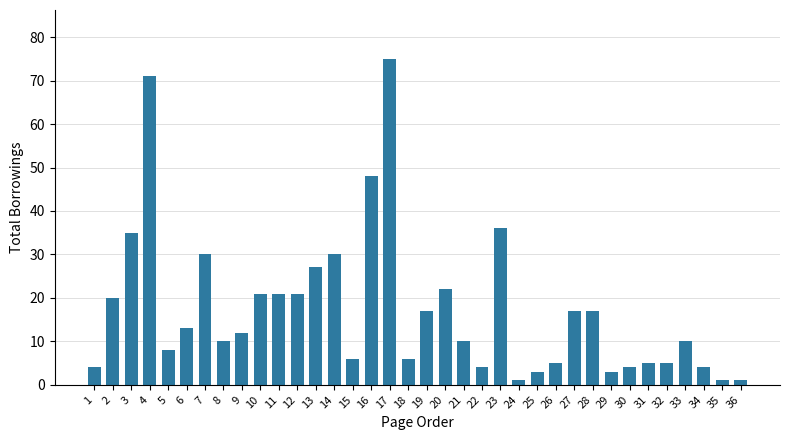

What is the change in value from 20 to 27?

-5